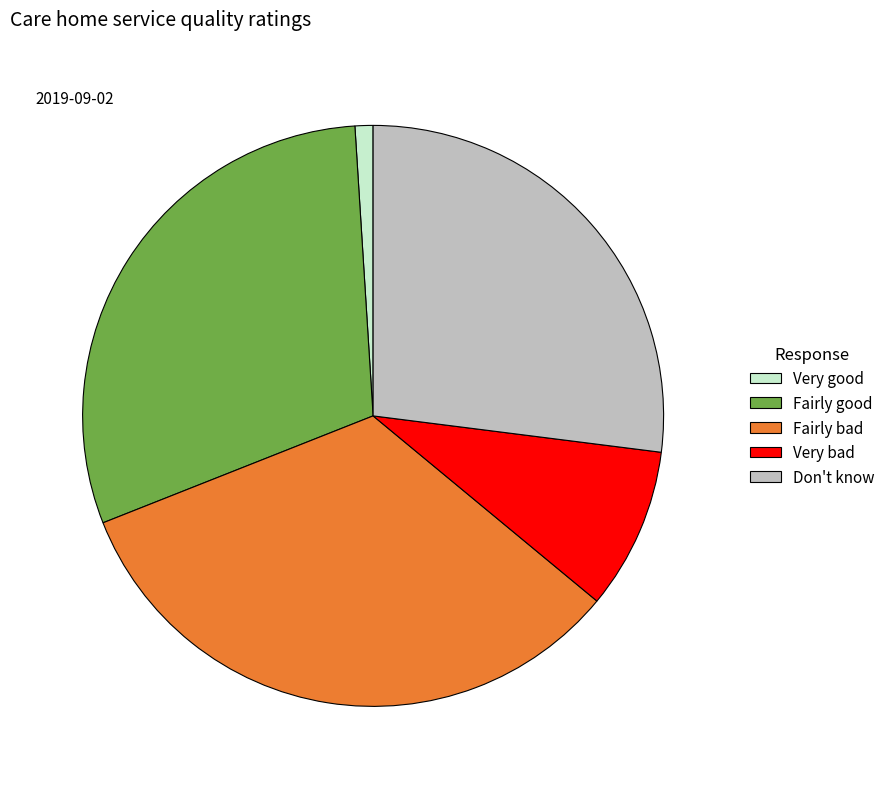

The Very bad slice represents 9% of the pie. True or false?

True